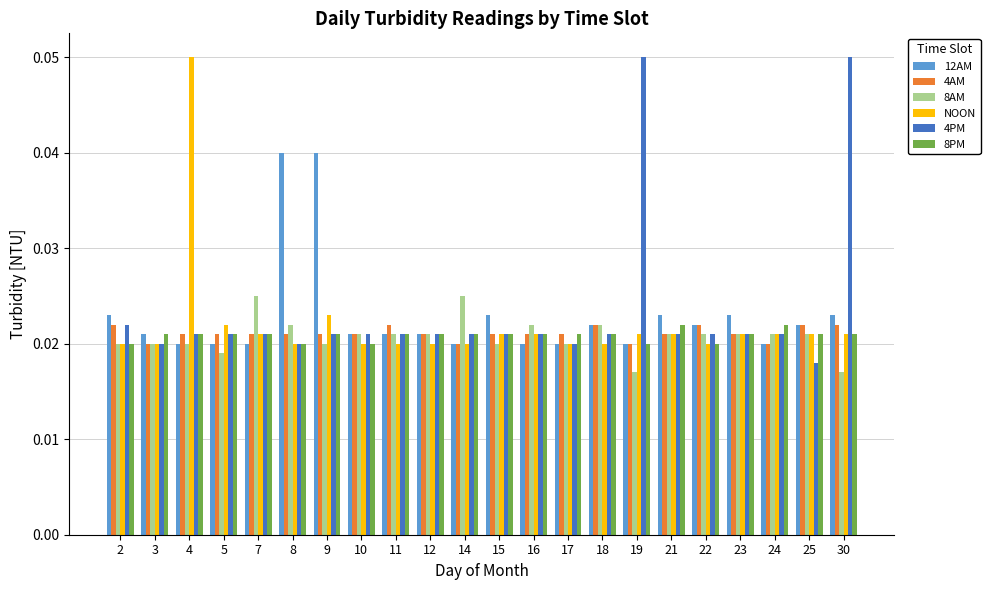

Count the 8PM values in the range 0 to 1.

22